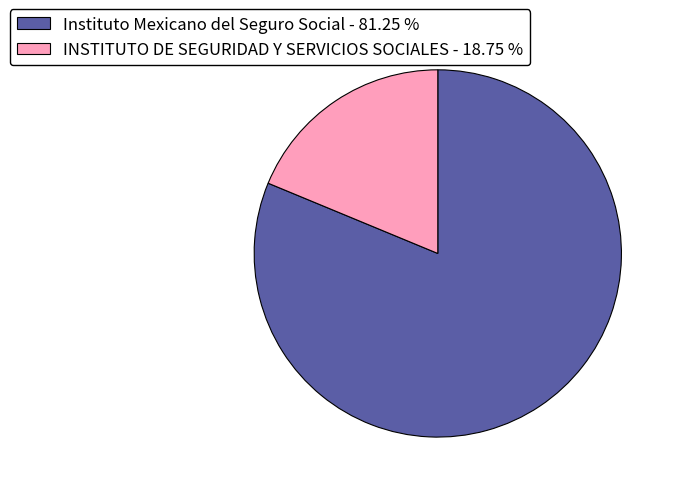

What is the ratio of the value at Instituto Mexicano del Seguro Social - 81.25 % to the value at INSTITUTO DE SEGURIDAD Y SERVICIOS SOCIALES - 18.75 %?

4.3